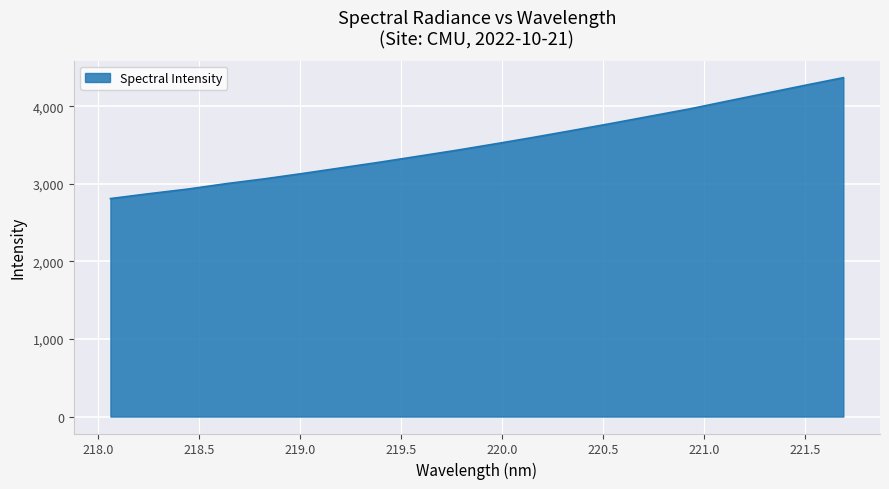

What is the smallest value displayed?

2810.8